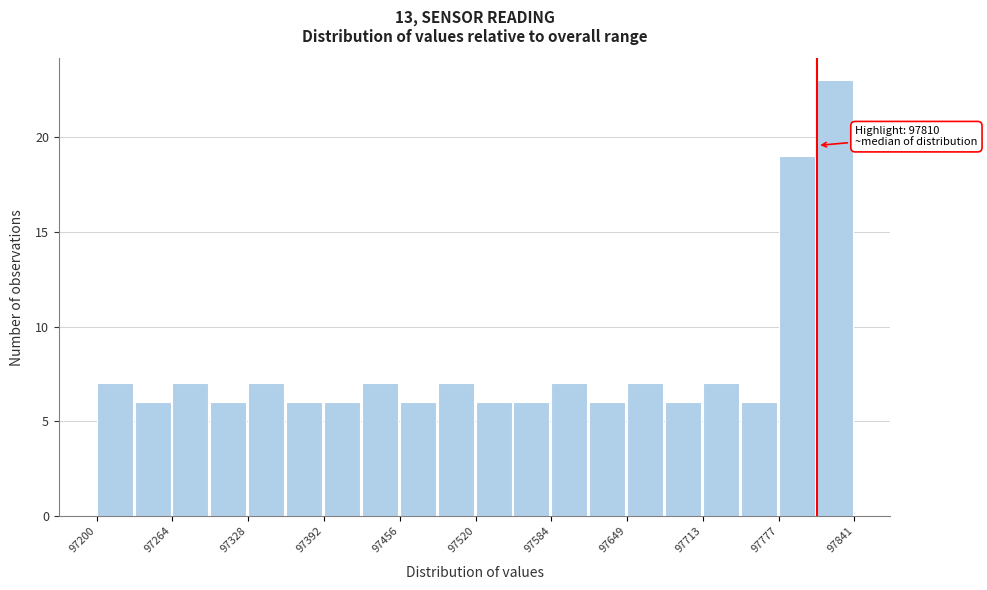

Read against the x-axis, roughly where is the centre of the tallest bar?

97820